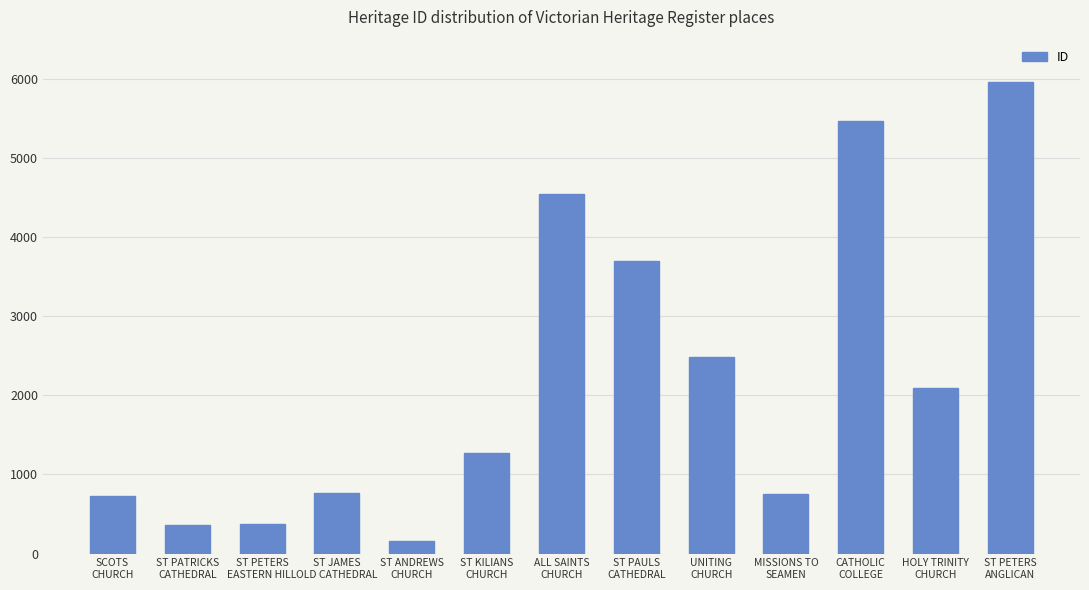

What is the value of the 7th bar from the left?

4543